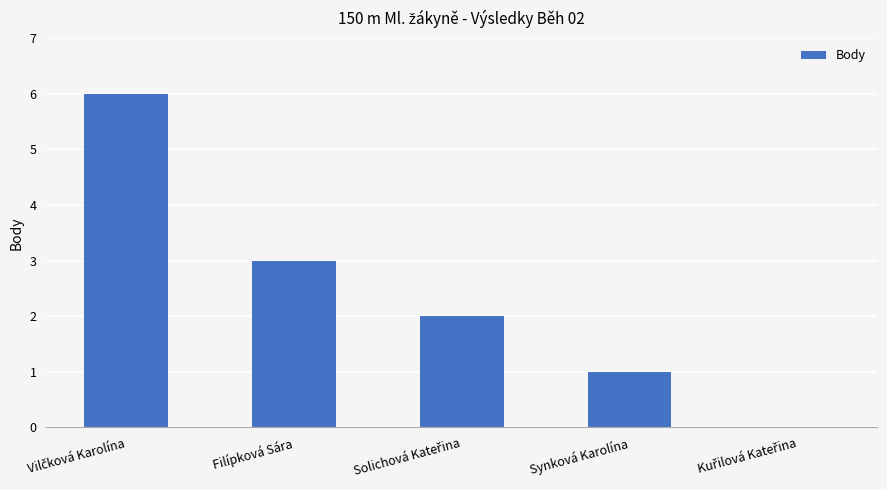

Which has a higher value, Synková Karolína or Filípková Sára?

Filípková Sára